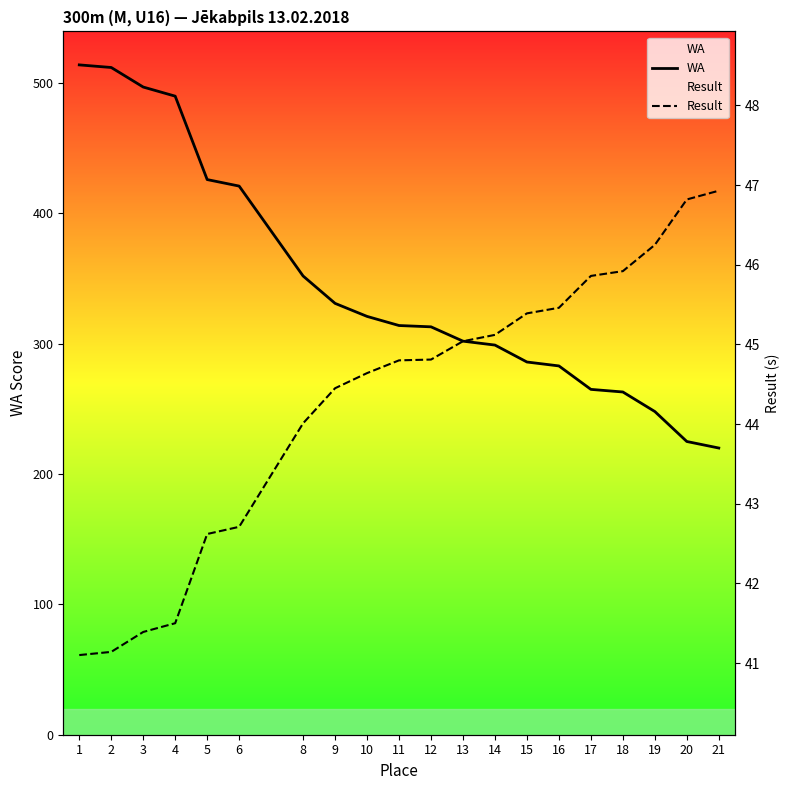

Which series has the largest total across all categories?

WA